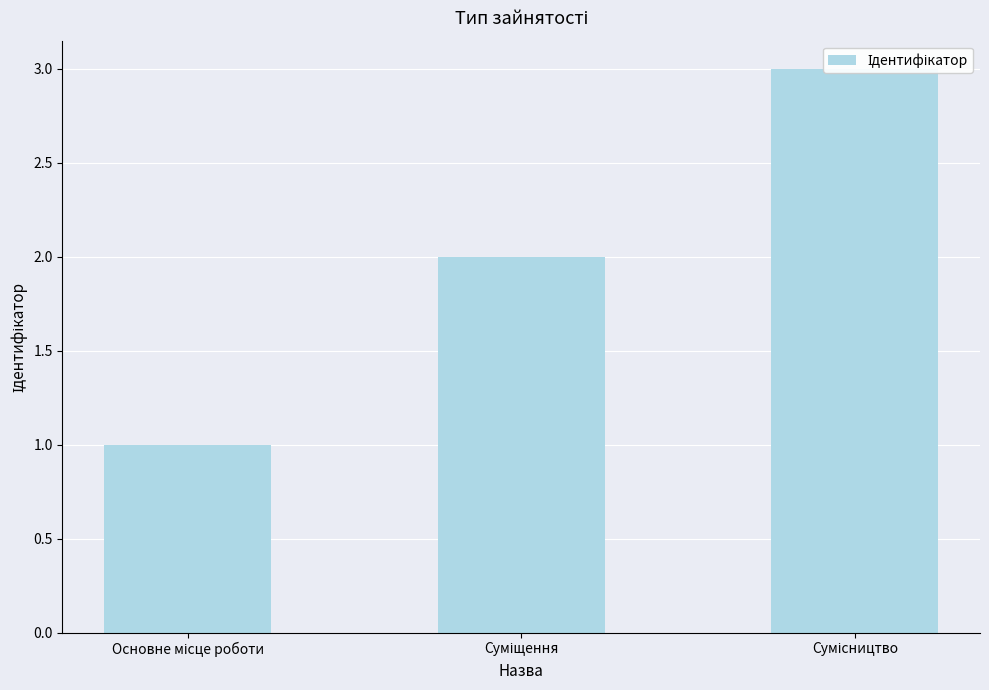

How many values are below 2?

1